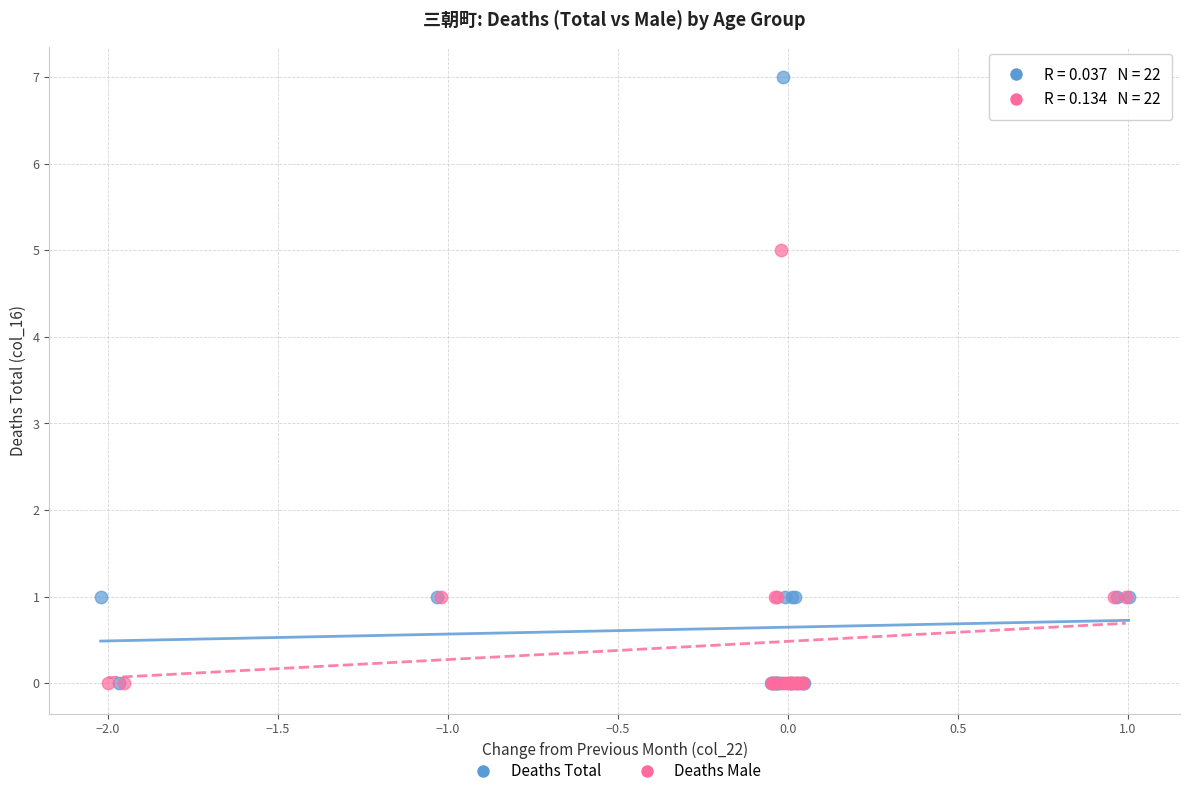

Which series contains the highest Y value?

Deaths Total